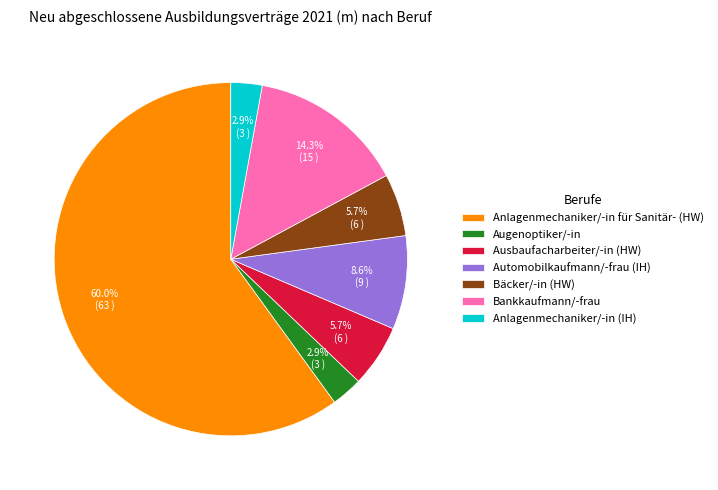

Combined, do Augenoptiker/-in and Bankkaufmann/-frau account for over 50%?

No